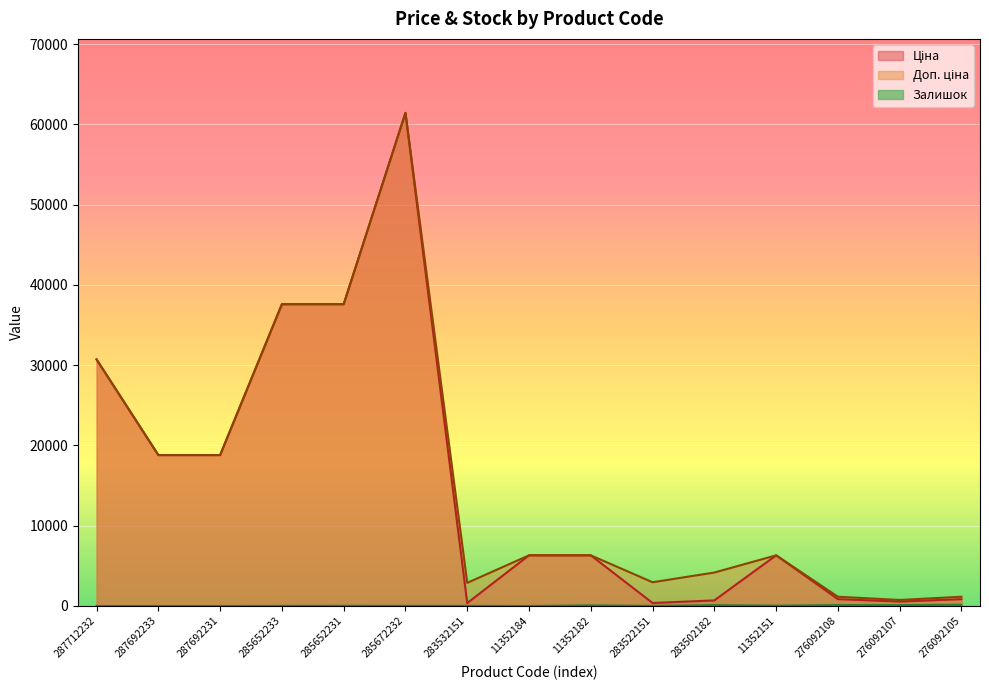

Reading left to right, extract all data points from this chart.

Ціна: 30717.1	18796.8	18796.8	37593.6	37593.6	61434.3	359.9	6308.8	6308.8	369.5	694.3	6308.8	848.4	551.5	848.4
Доп. ціна: 30717.1	18796.8	18796.8	37593.6	37593.6	61434.3	2878.8	6308.8	6308.8	2955.8	4165.6	6308.8	1149.7	747.0	1149.7
Залишок: 0.0	0.0	0.0	13.0	23.0	16.0	15.0	0.0	74.0	15.0	106.0	42.0	112.0	107.0	149.0